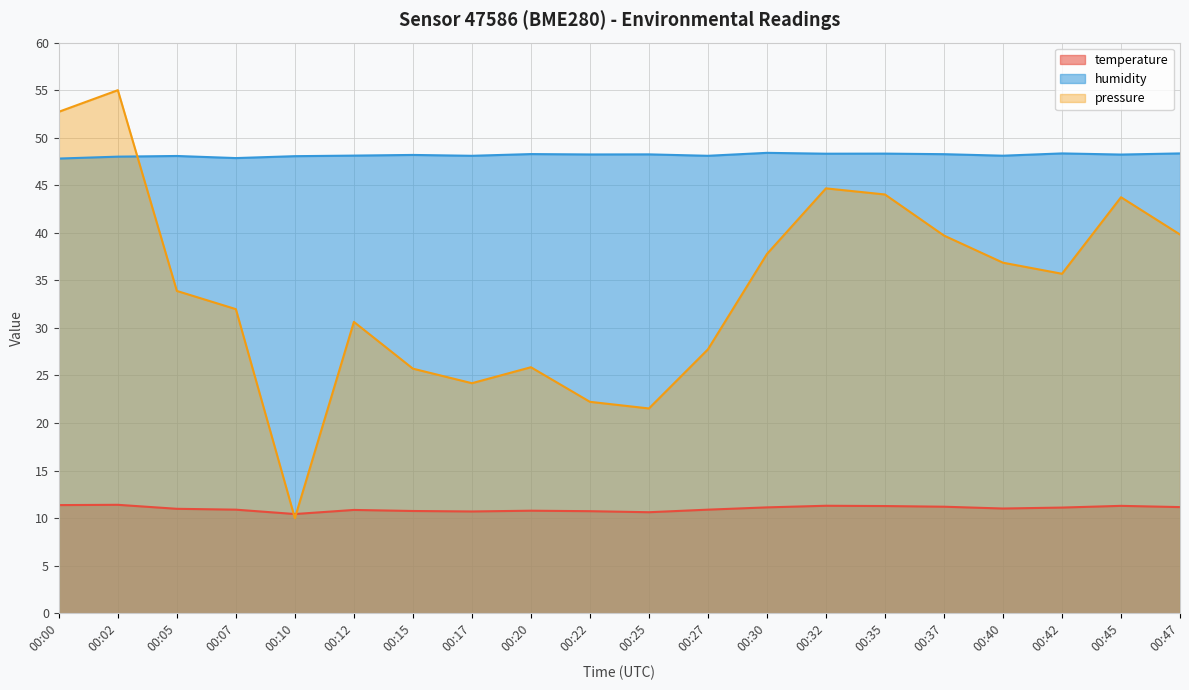

Between 00:12 and 00:37, which series saw the biggest shift?

pressure